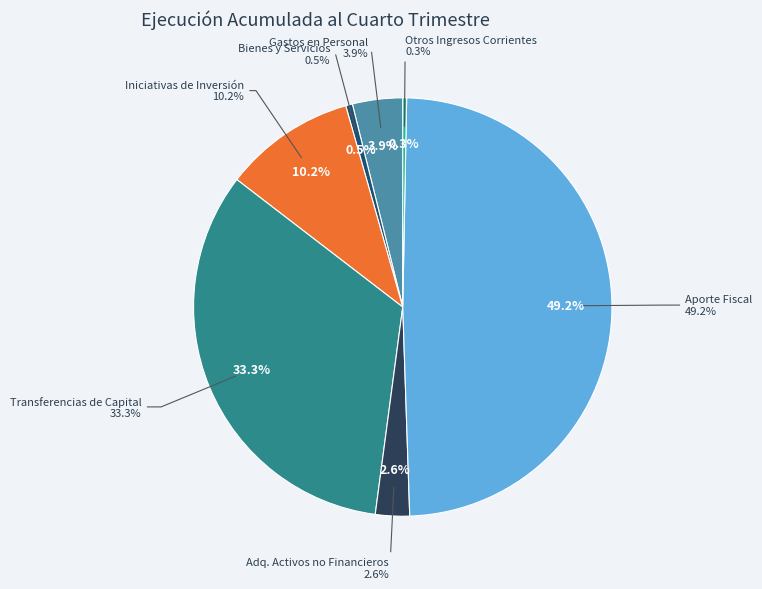

To the nearest percent, what is the difference between the largest and smallest slice percentages?

49%